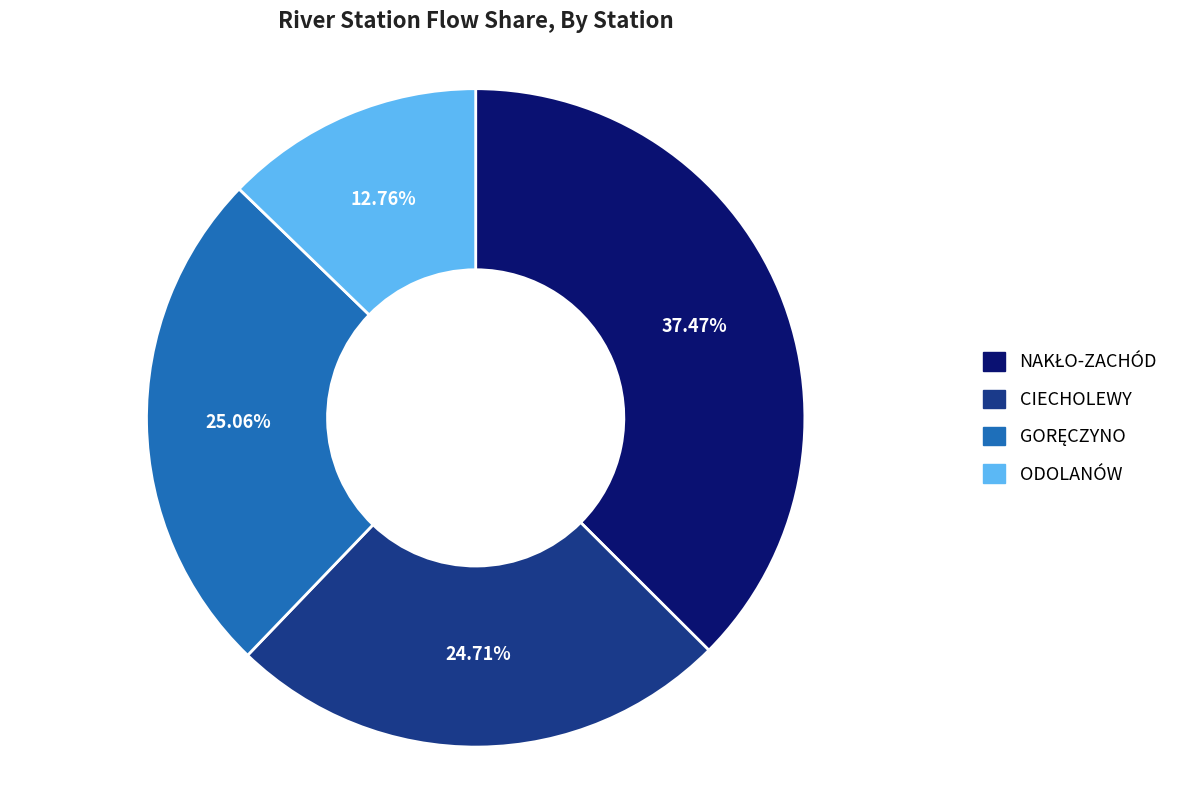

To the nearest percent, what portion does ODOLANÓW represent?

13%